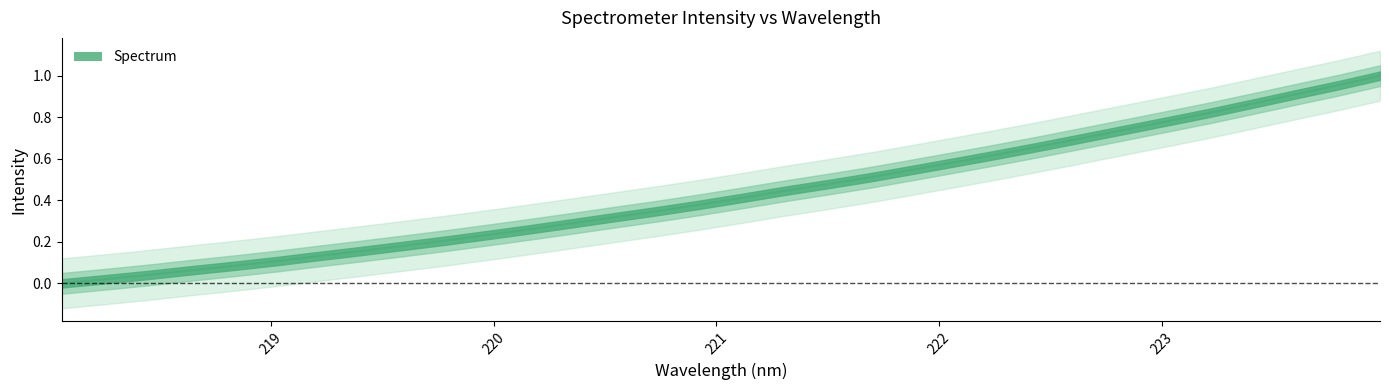

What is the maximum value shown in the chart?

1.0